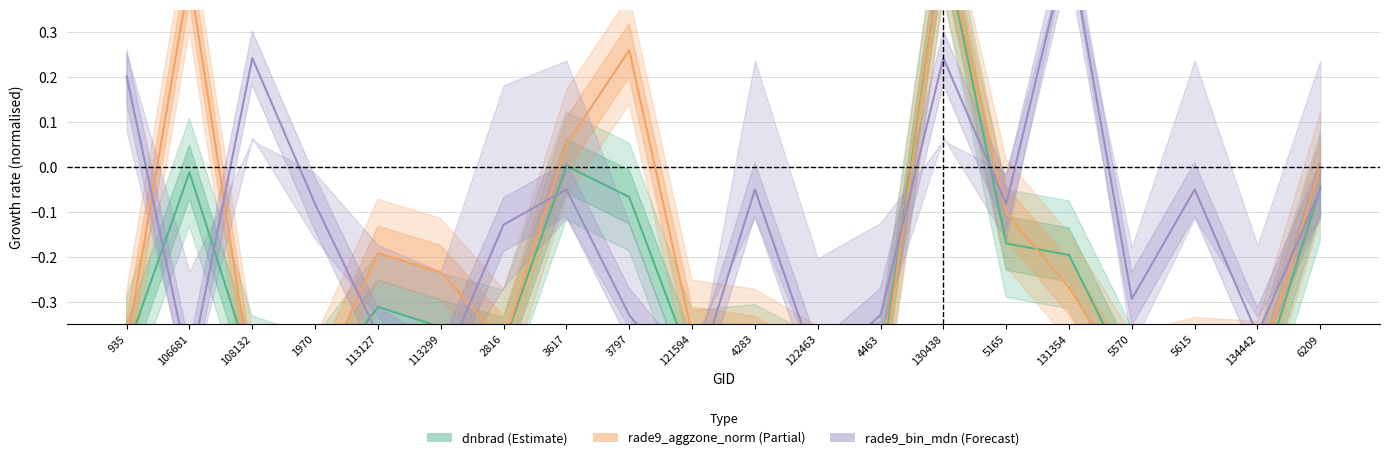

How many values in rade9_bin_mdn are below zero?

16